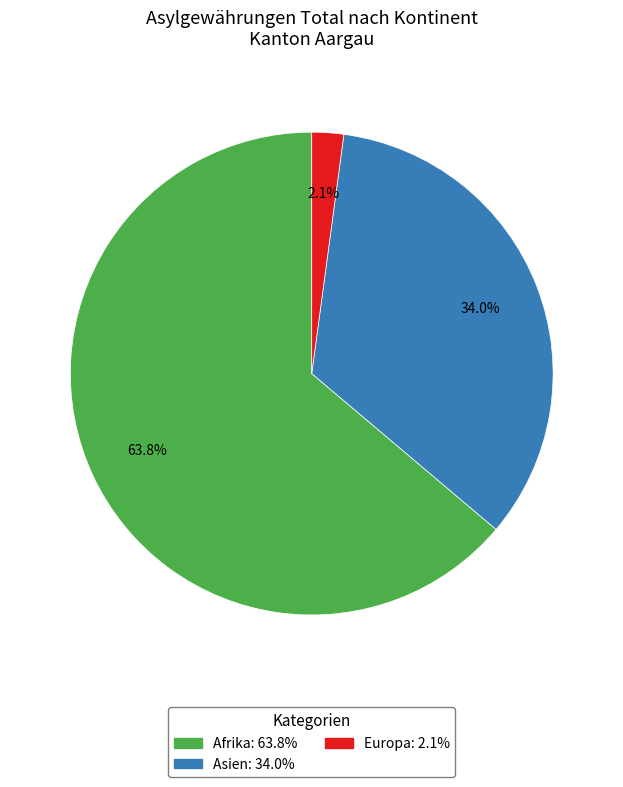

Is there a majority slice in this chart?

Yes